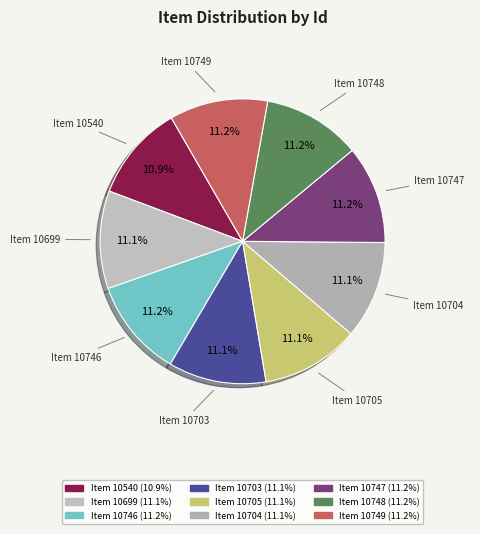

To the nearest percent, what is the combined percentage of Item 10747 and Item 10703?

22%